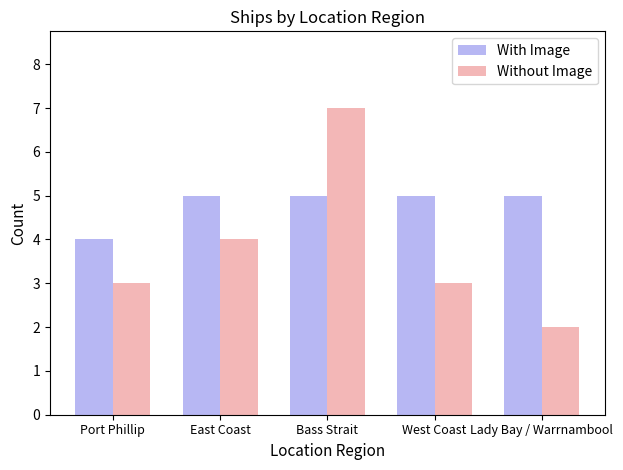

What is the sum of the Without Image values at Lady Bay / Warrnambool and Port Phillip?

5